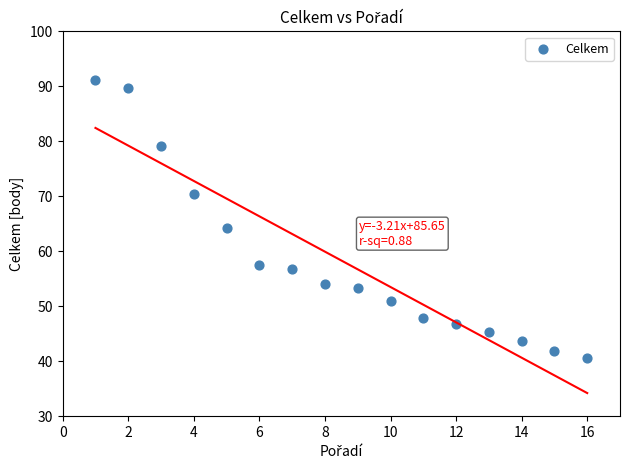

What is the range of Y values (max minus min)?

50.6